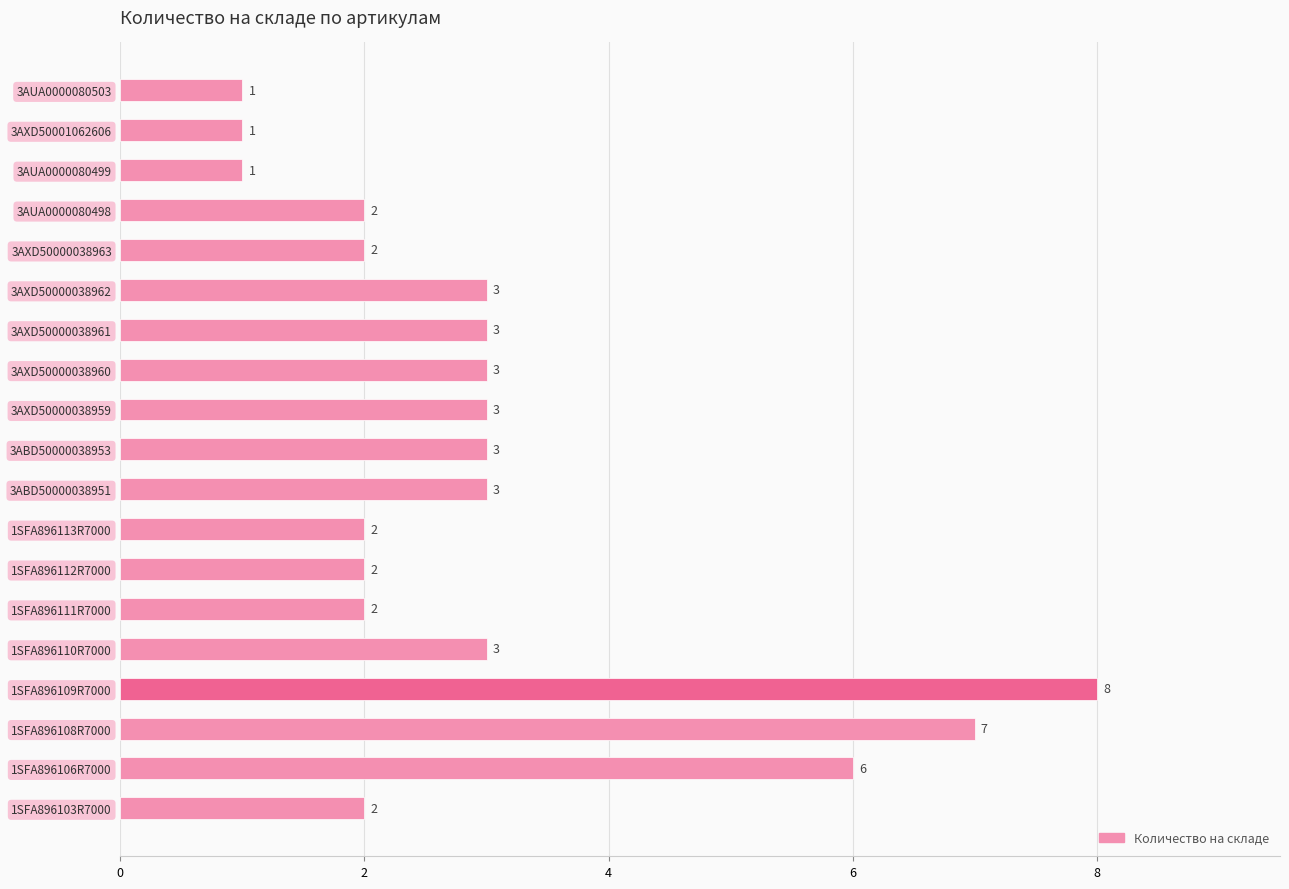

What is the difference between the values at 3AXD50000038959 and 1SFA896108R7000?

4